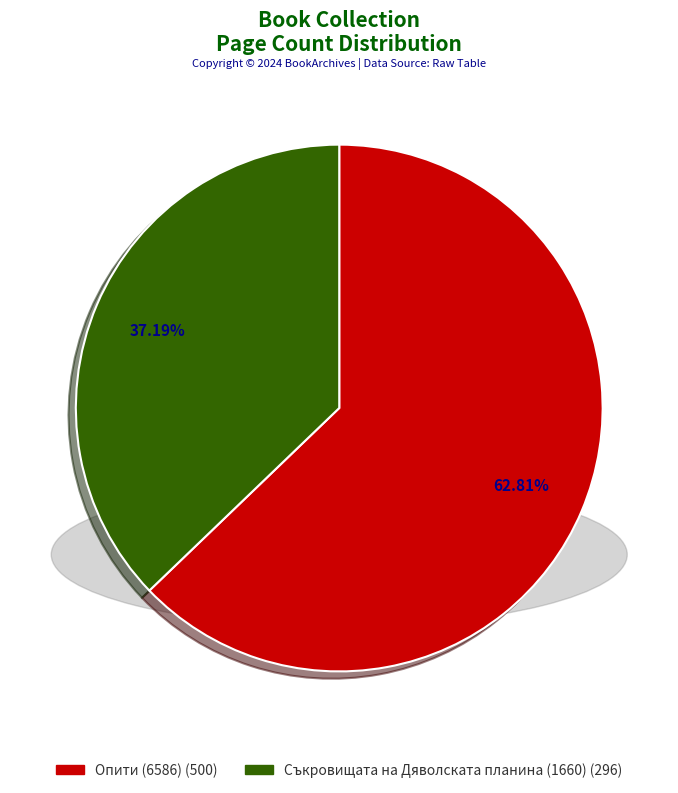

Which has a higher value, Съкровищата на Дяволската планина (1660) or Опити (6586)?

Опити (6586)